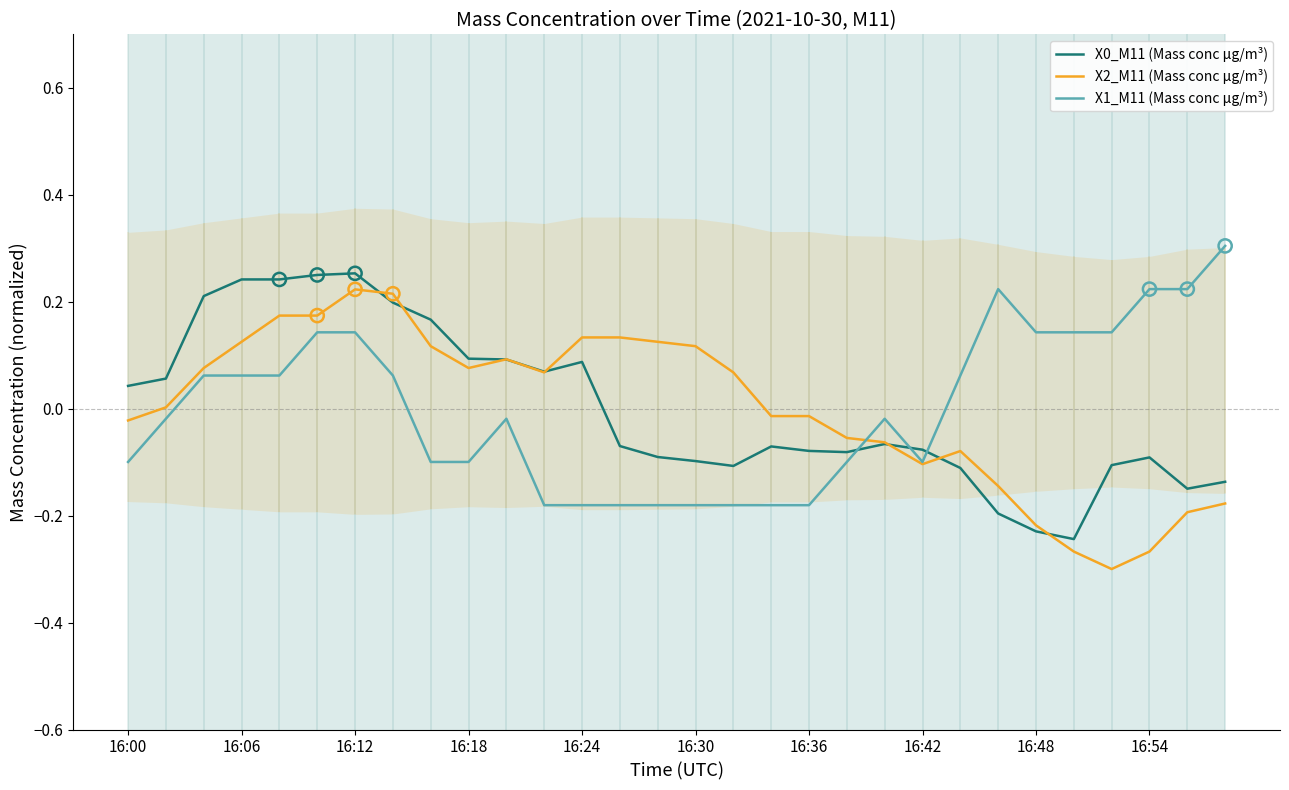

Which series reaches the maximum Y coordinate?

X1_M11 (Mass conc μg/m³)